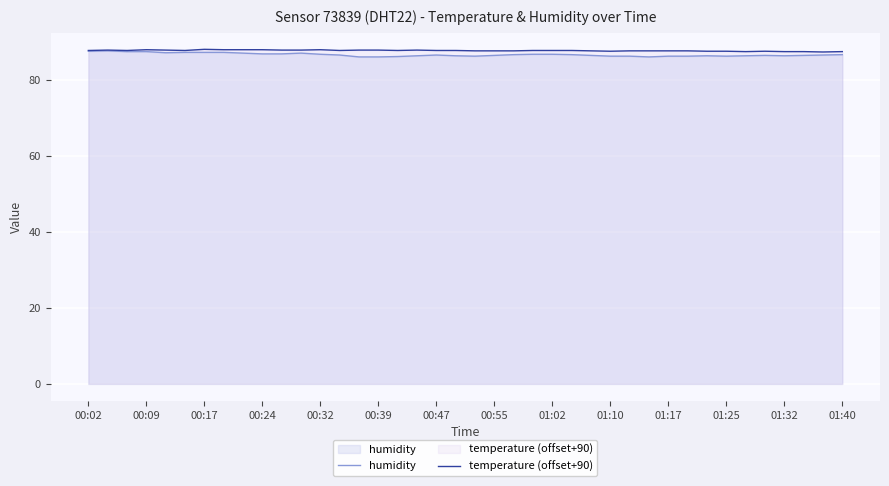

In temperature (offset+90), how many points are higher than both neighbors (excluding endpoints)?

6